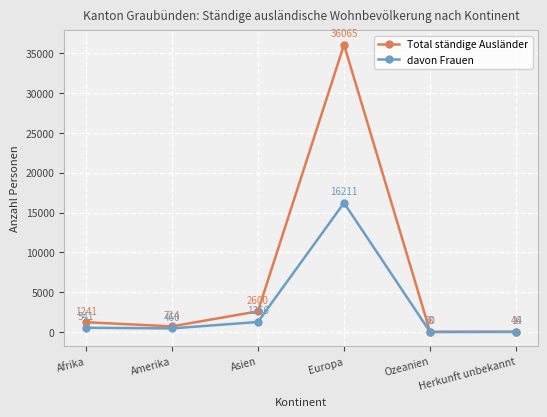

True or false: davon Frauen and Total ständige Ausländer cross at least once.

False